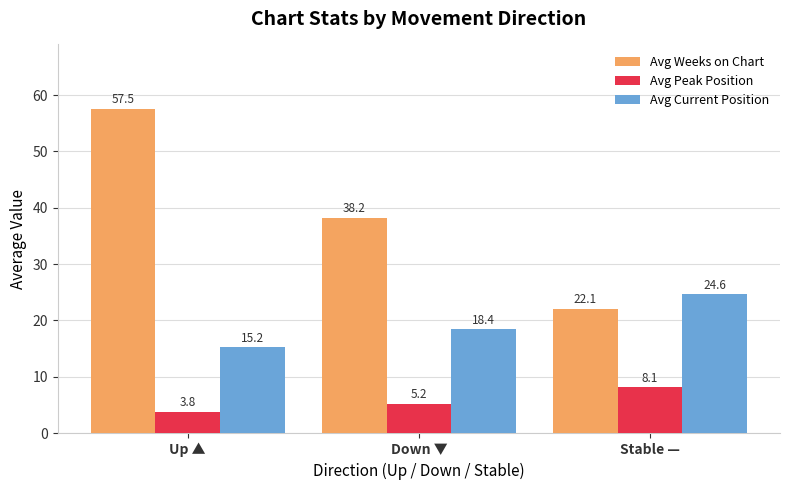

Is it true that Avg Weeks on Chart equals 21.8 at Down ▼?

False